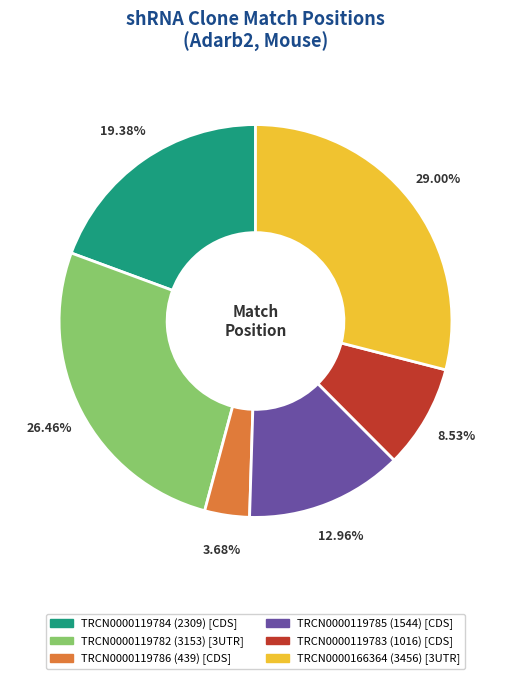

The TRCN0000119784 slice represents 14% of the pie. True or false?

False